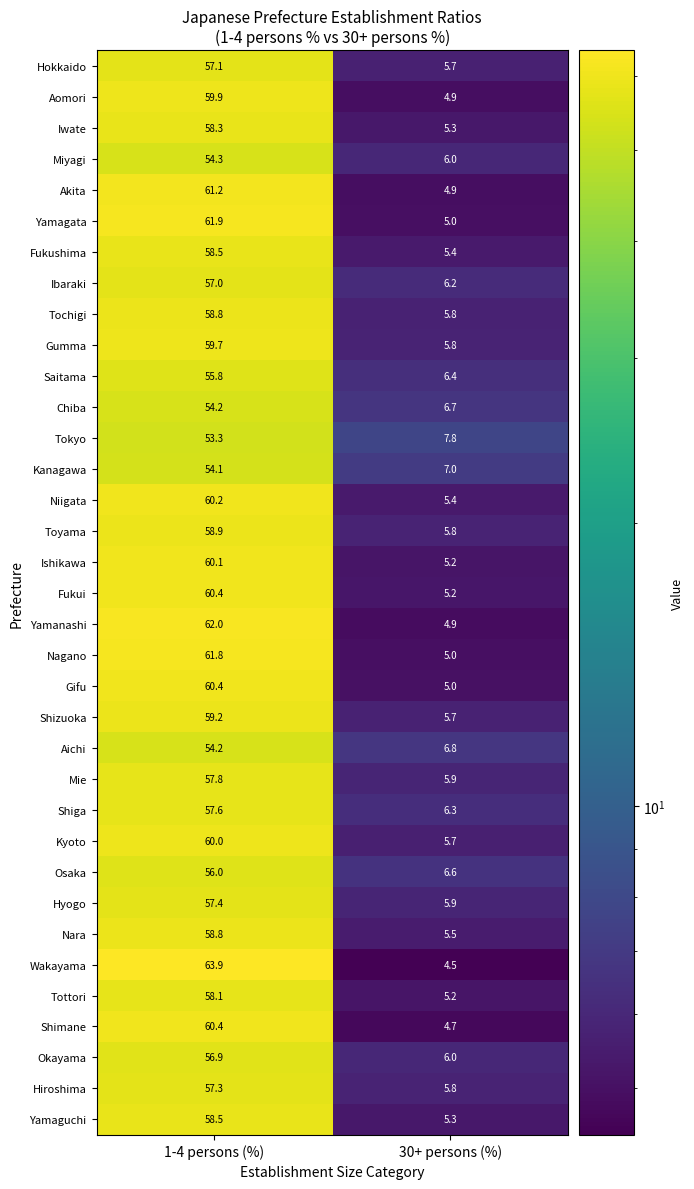

How many data points in Saitama are above 55?

1